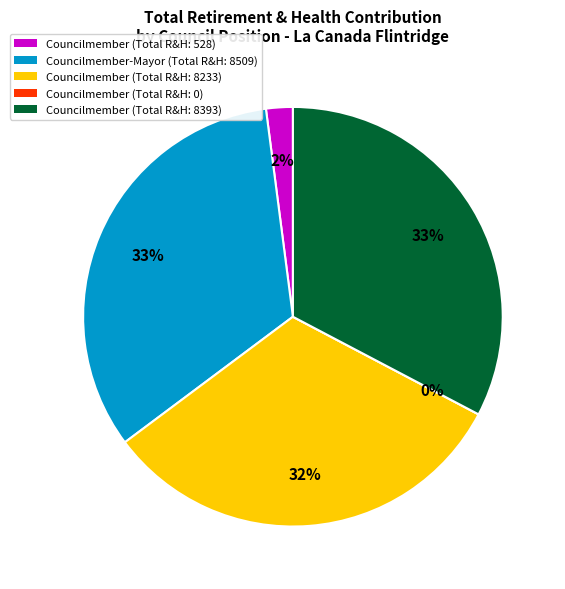

Does any single category account for the majority?

No